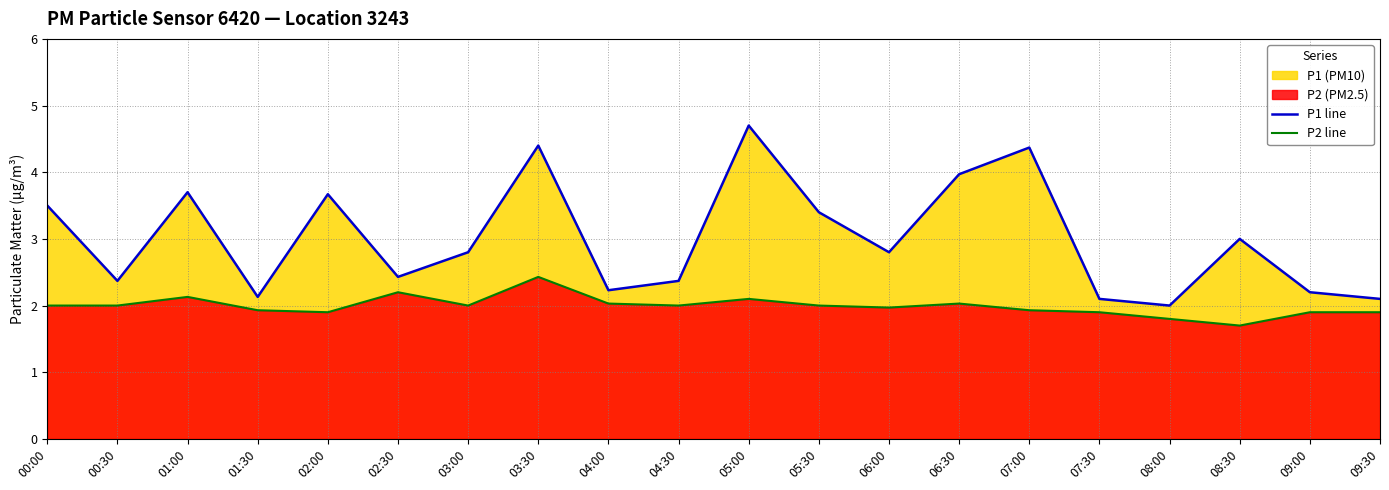

Which series has the largest total across all categories?

P1 line